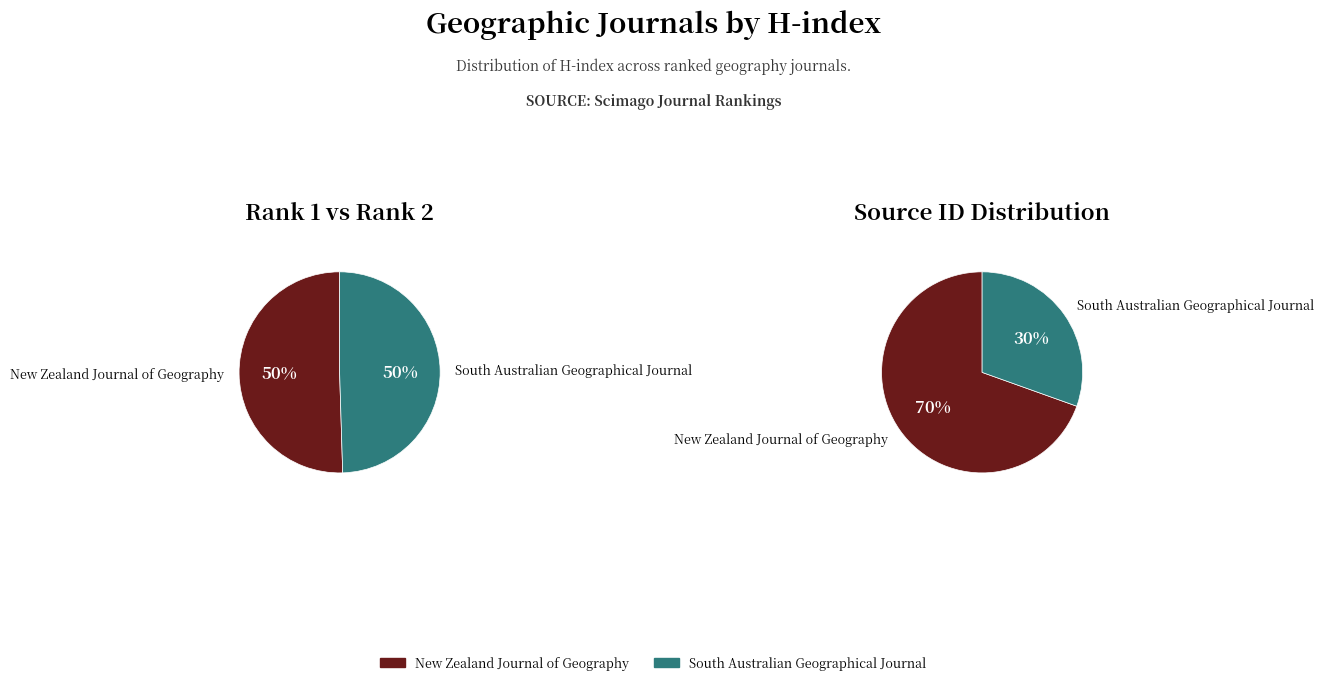

Is the sum of New Zealand Journal of Geography and South Australian Geographical Journal greater than half?

Yes